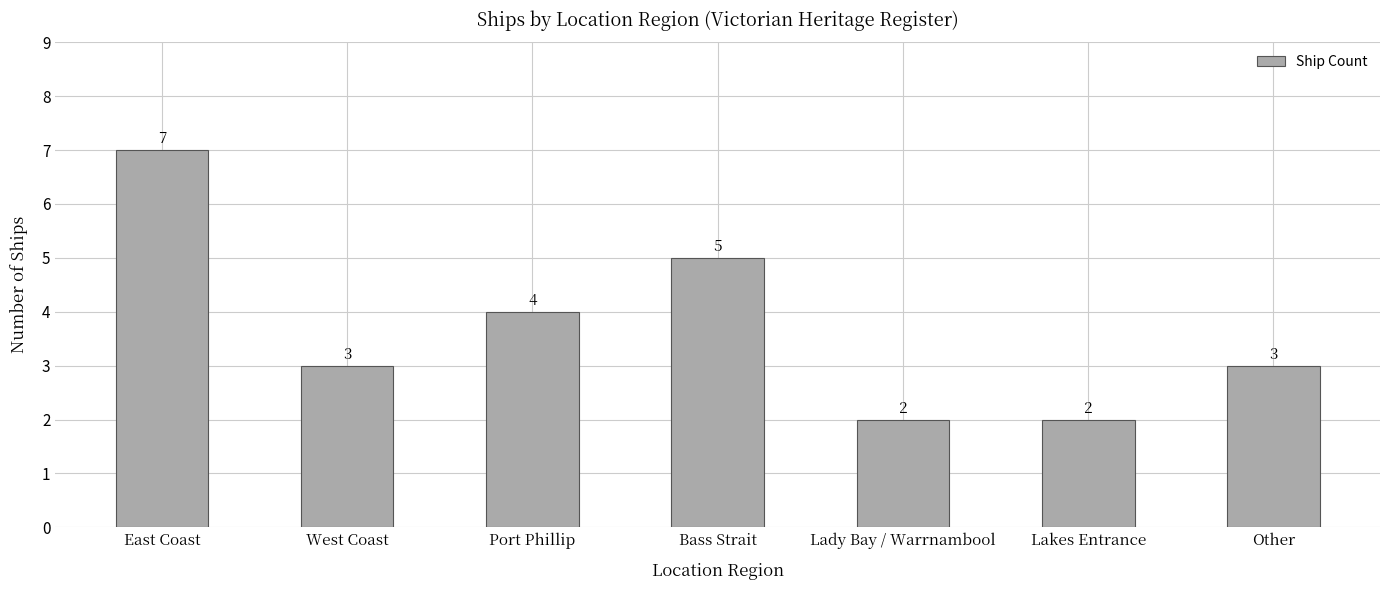

What is the smallest value displayed?

2